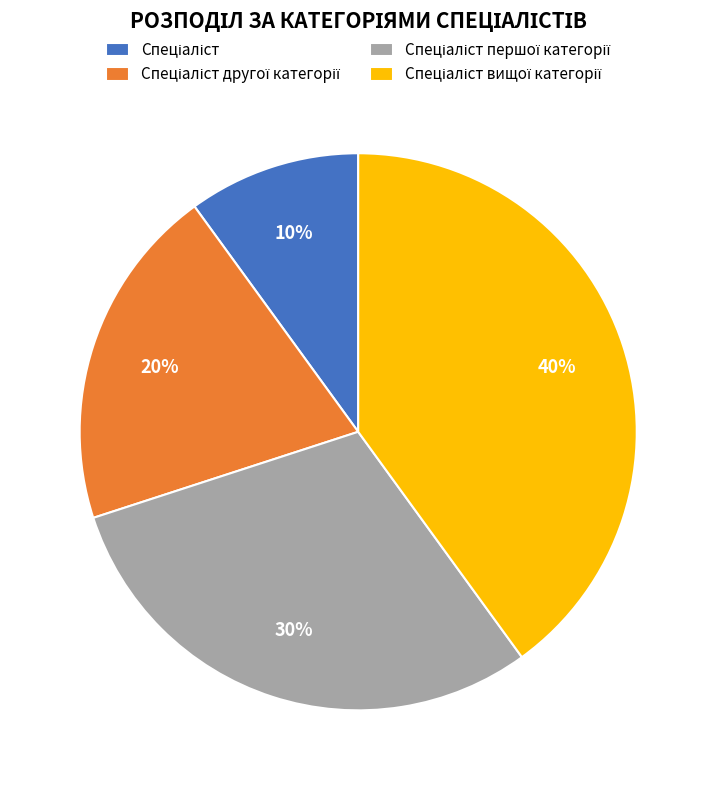

To the nearest percent, what is the difference between the largest and smallest slice percentages?

30%